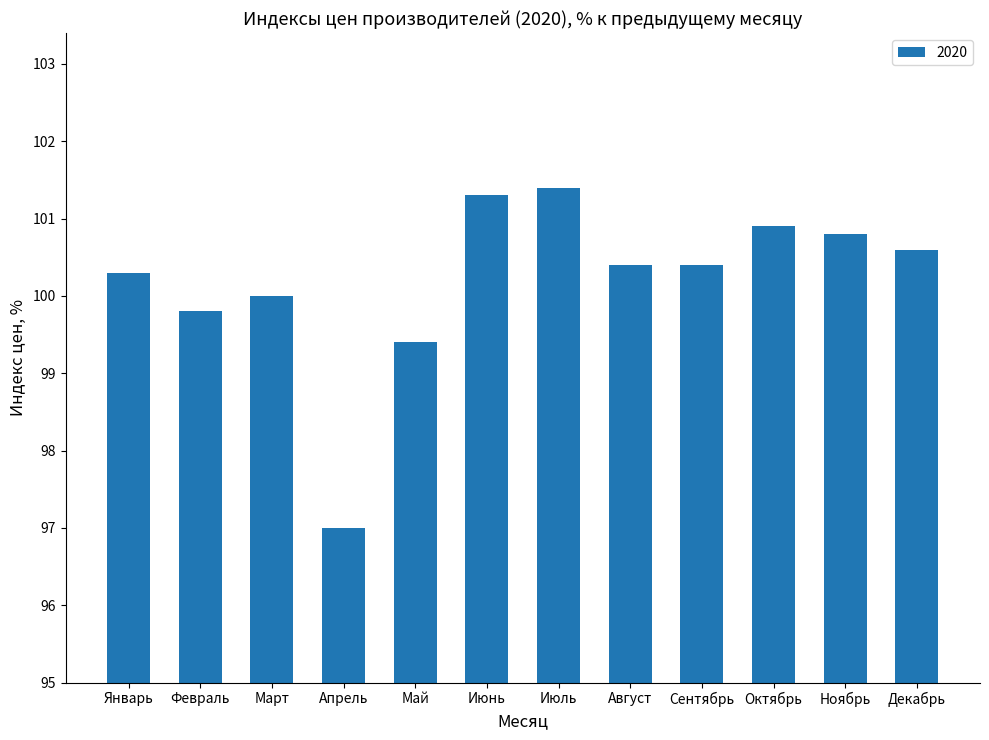

Are the bars horizontal?

No